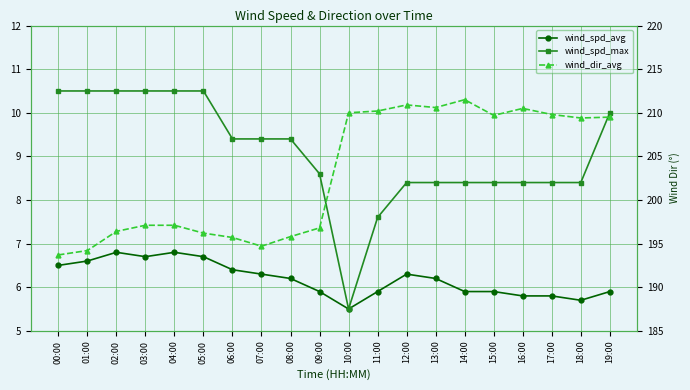

What is the value of the wind_spd_max point at the 14th from the left?

8.4